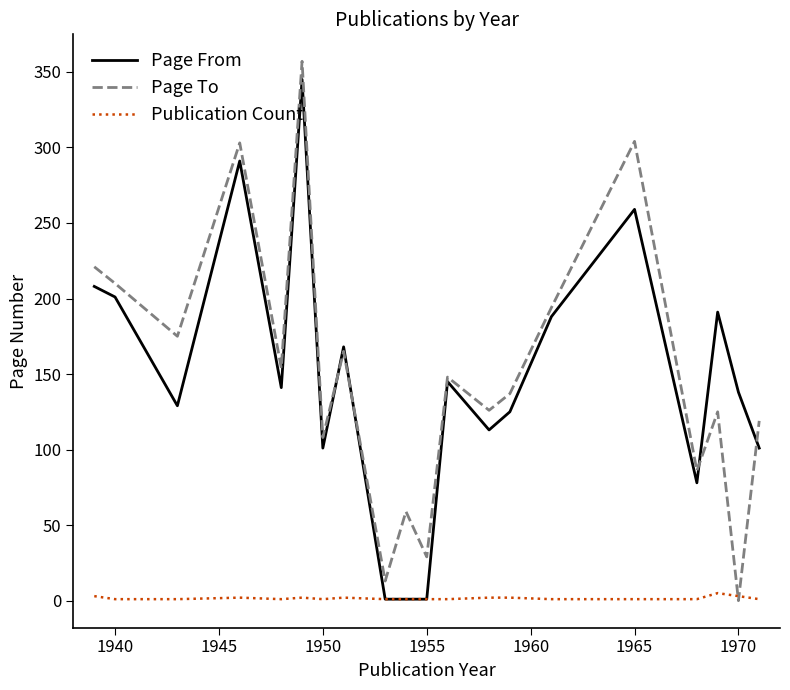

At how many categories does at least one series exceed 52?

18